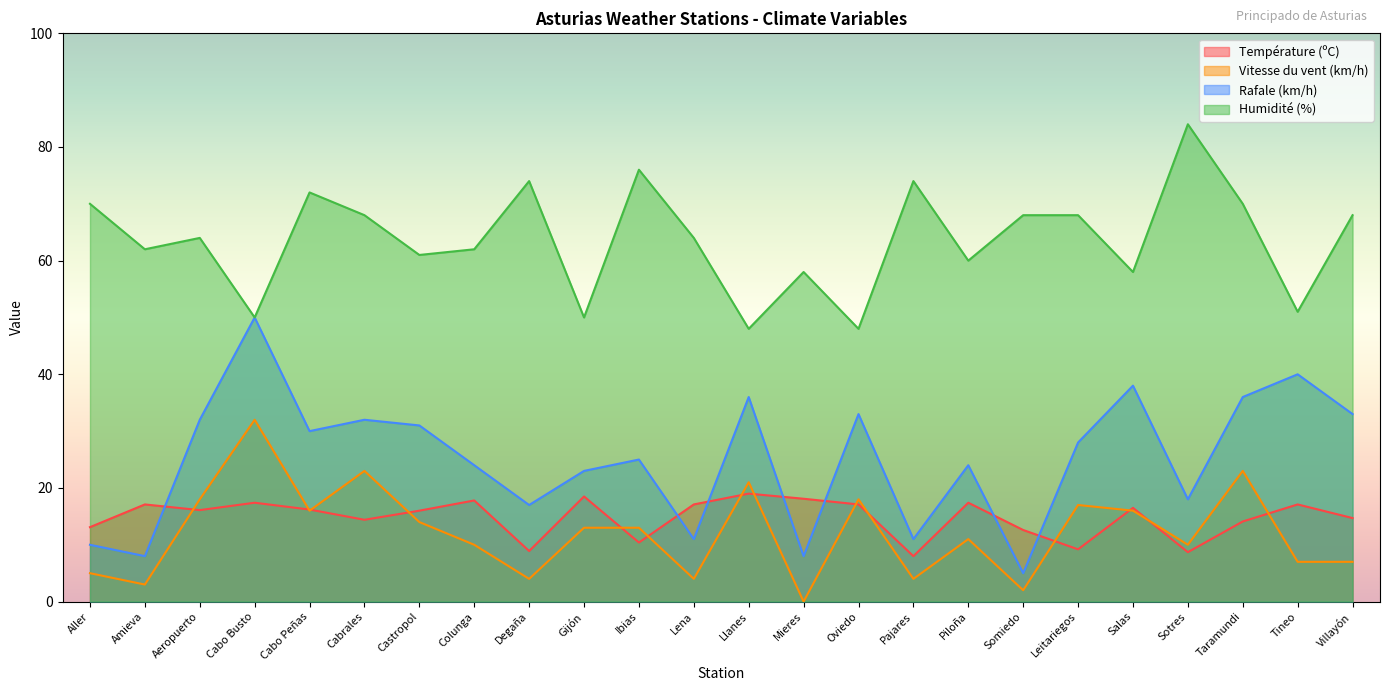

What is the difference between the Rafale (km/h) values at Leitariegos and Salas?

10.0